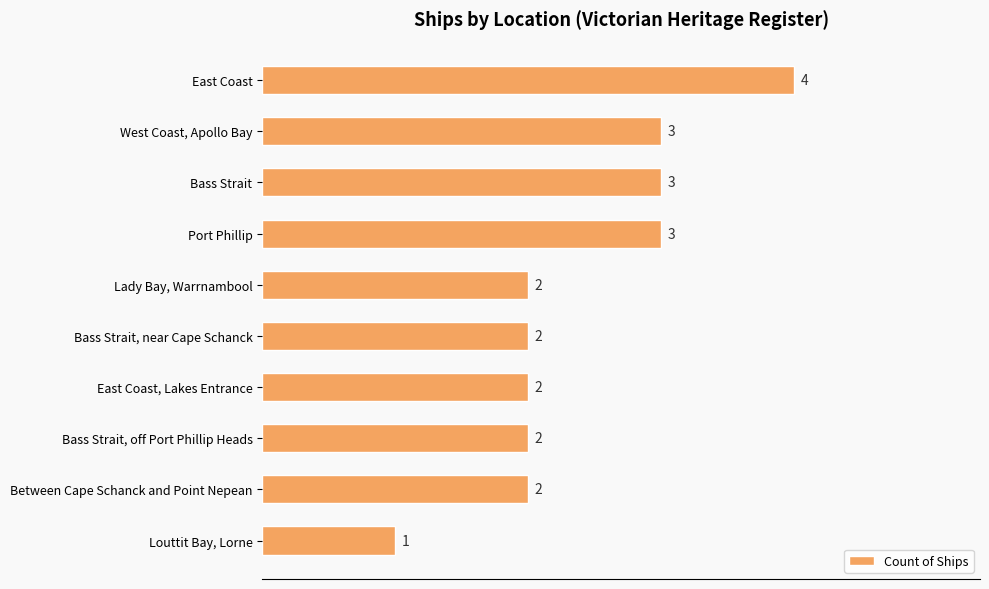

How many distinct data groups are displayed?

1